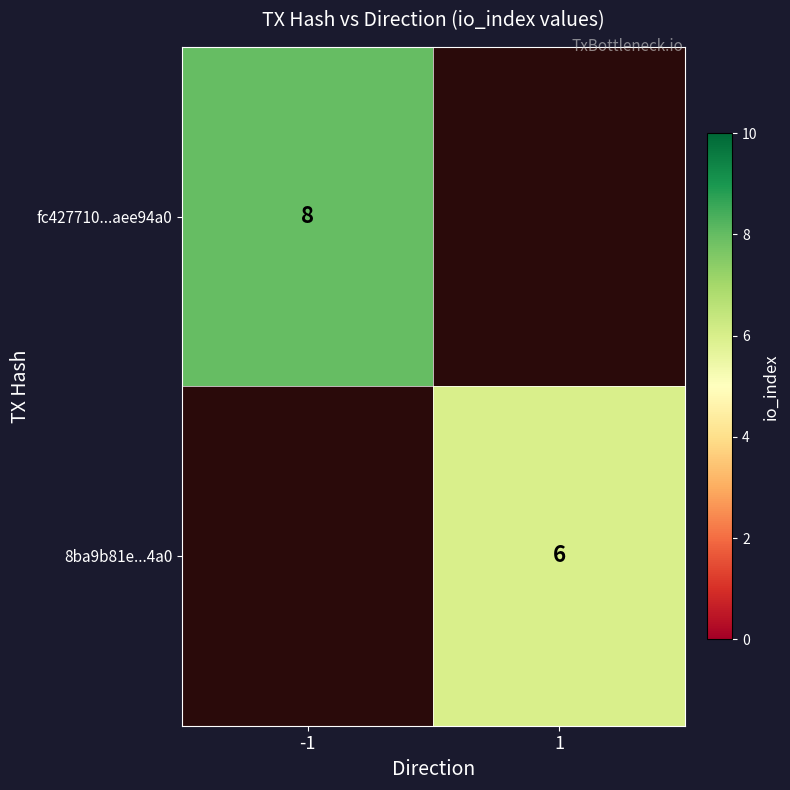

The 8ba9b81e...4a0 series shows 2 at 1. True or false?

False